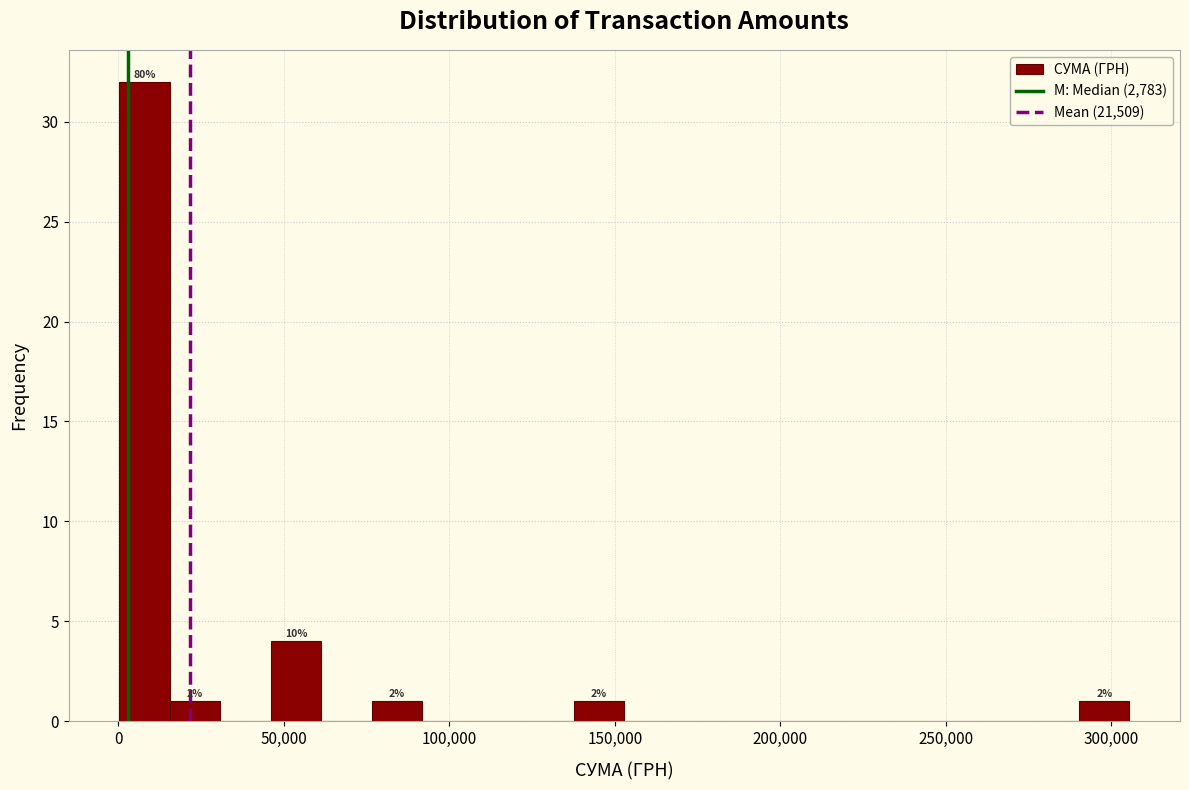

Read against the x-axis, roughly where is the centre of the tallest bar?

10000